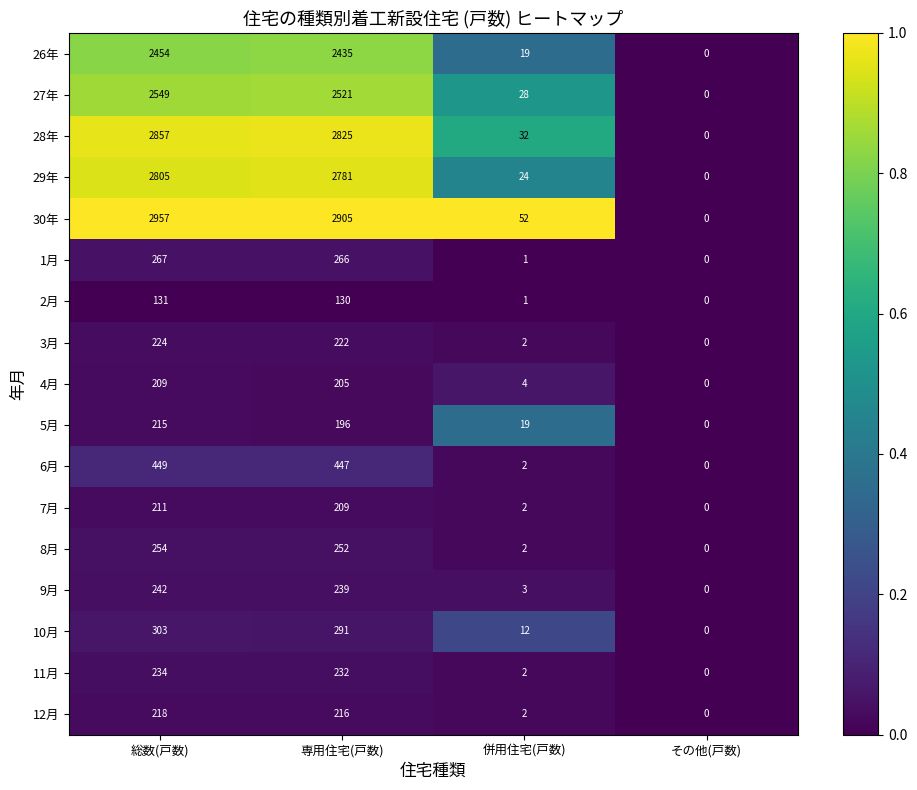

True or false: 10月 has a value of 0 at その他(戸数).

True